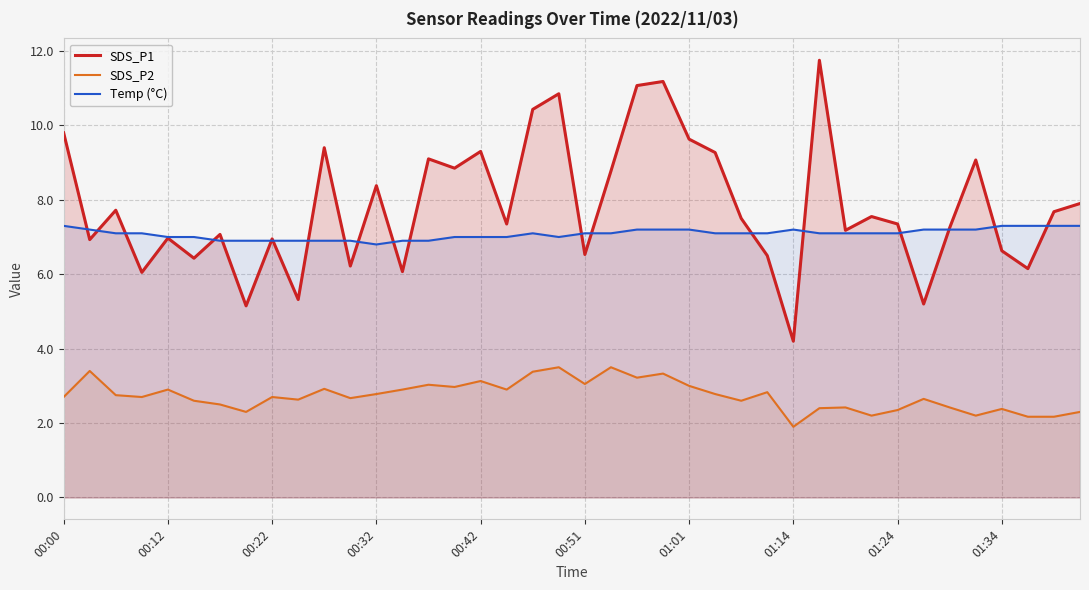

At which category does Temp (°C) reach its first local peak?

18